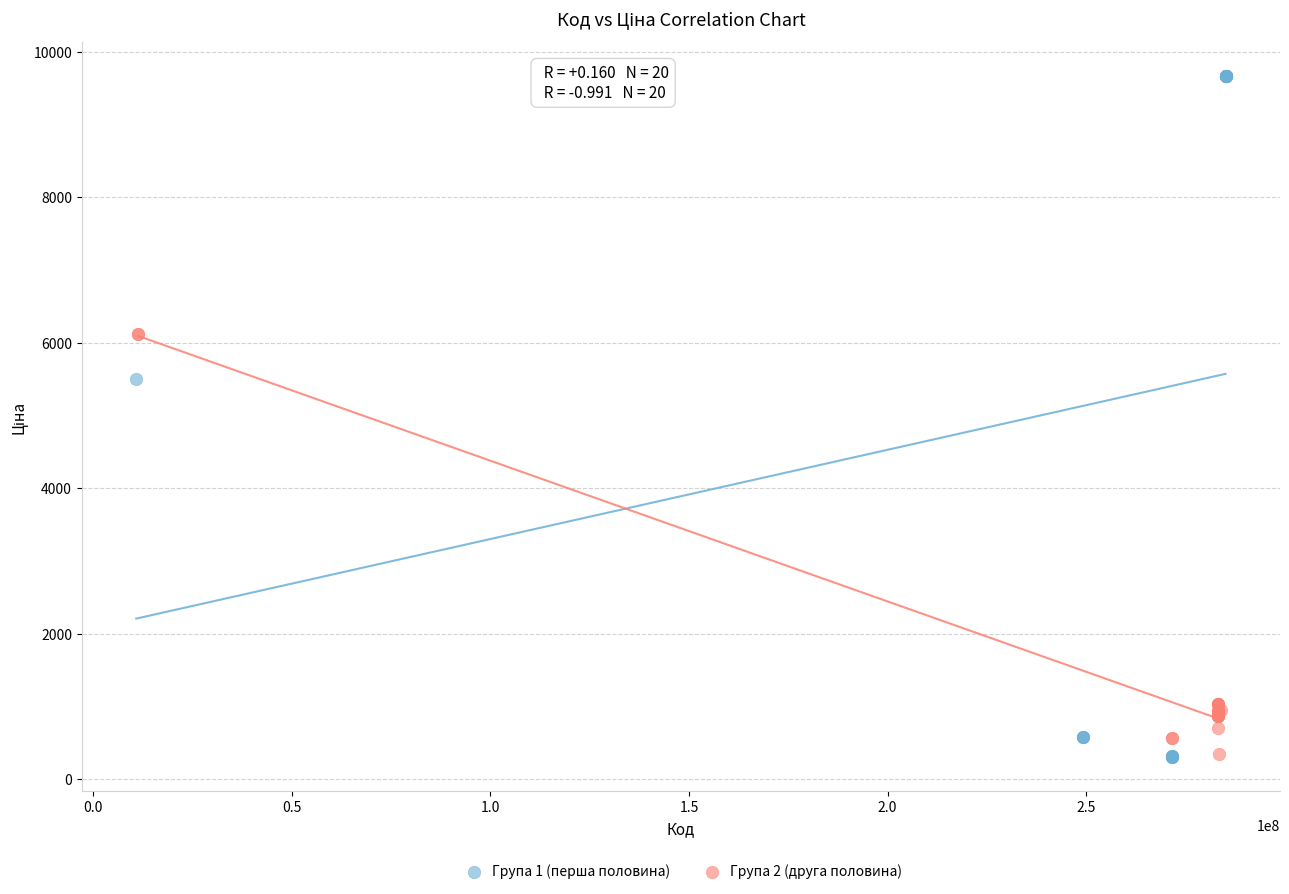

What are all the series names shown in the legend?

Група 1 (перша половина), Група 2 (друга половина)